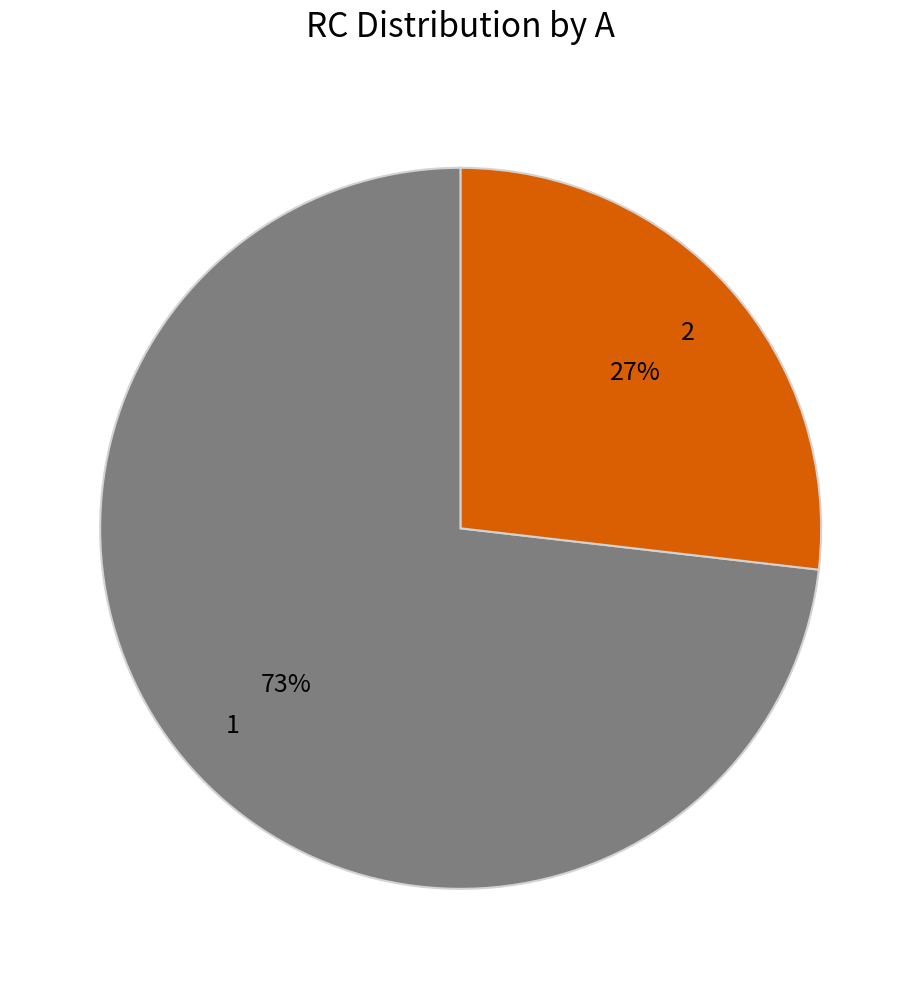

True or false: 1 accounts for 73% of the total.

True